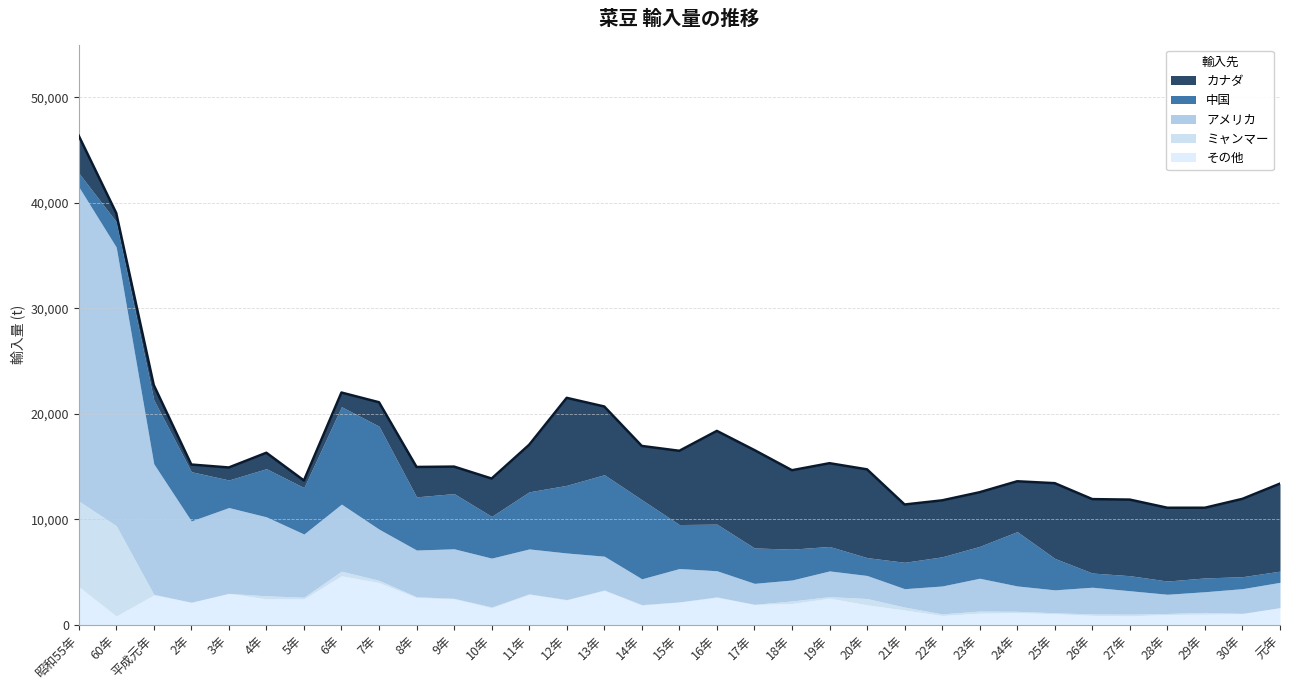

Does the chart display data point markers on the line(s)?

No